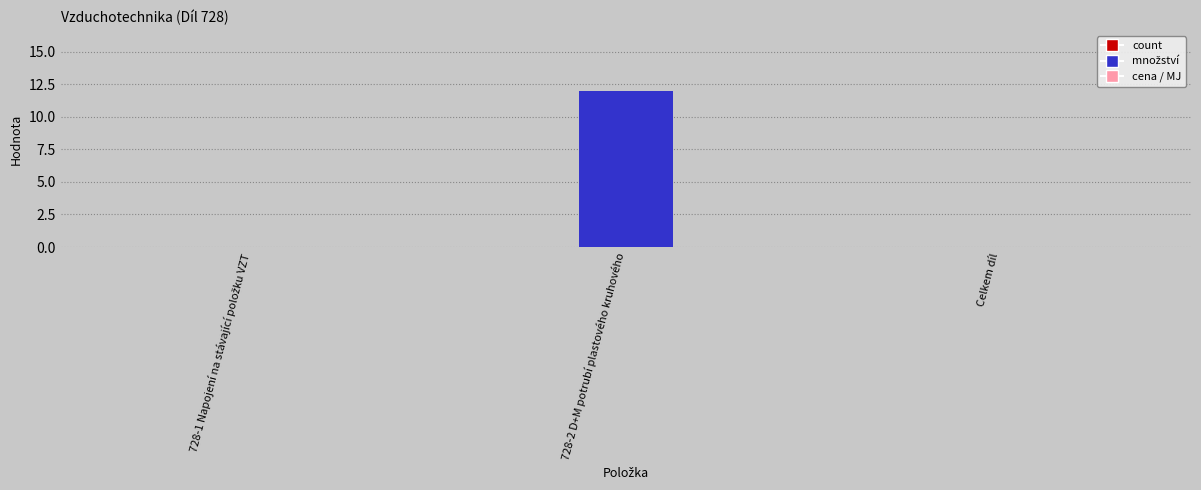

Is it true that the value at 728-2 D+M potrubí plastového kruhového is 6?

False